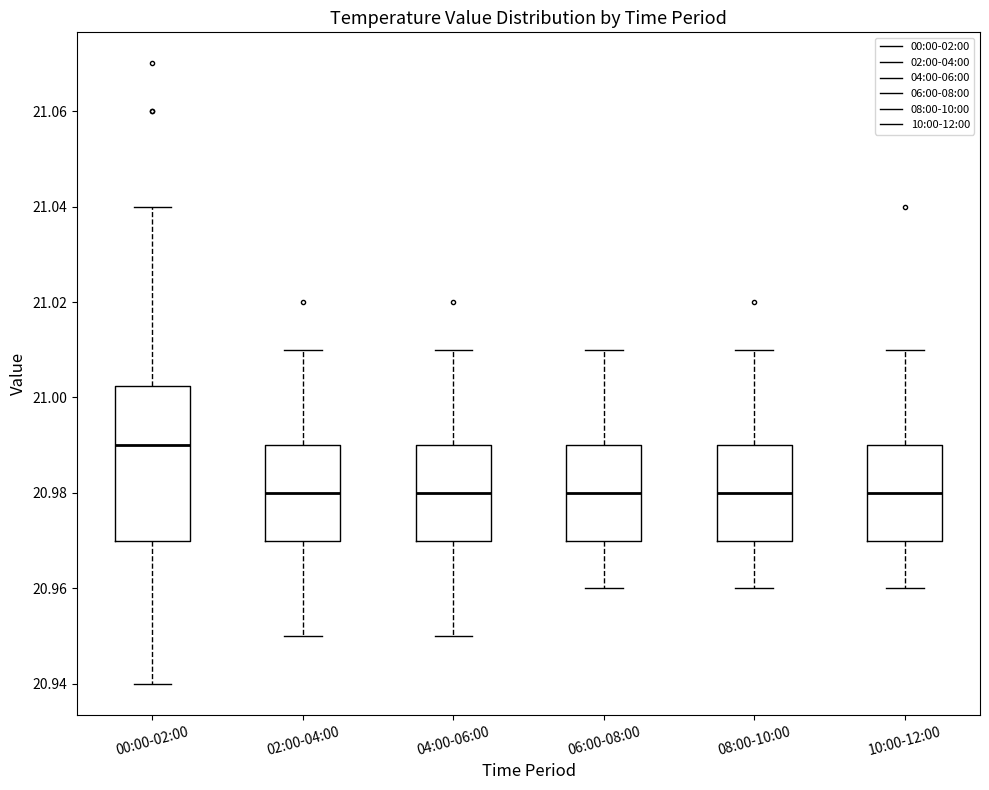

Reading left to right, transcribe this box plot: for each box, give where its median line is, the range the box spans, and where its two whiskers end, as read against the y-axis. The values are not printed on the chart, so give them approximately, as read against the axis.

00:00-02:00: median 20.990, box 20.970 to 21.002, whiskers 20.940 to 21.040
02:00-04:00: median 20.980, box 20.970 to 20.990, whiskers 20.950 to 21.010
04:00-06:00: median 20.980, box 20.970 to 20.990, whiskers 20.950 to 21.010
06:00-08:00: median 20.980, box 20.970 to 20.990, whiskers 20.960 to 21.010
08:00-10:00: median 20.980, box 20.970 to 20.990, whiskers 20.960 to 21.010
10:00-12:00: median 20.980, box 20.970 to 20.990, whiskers 20.960 to 21.010